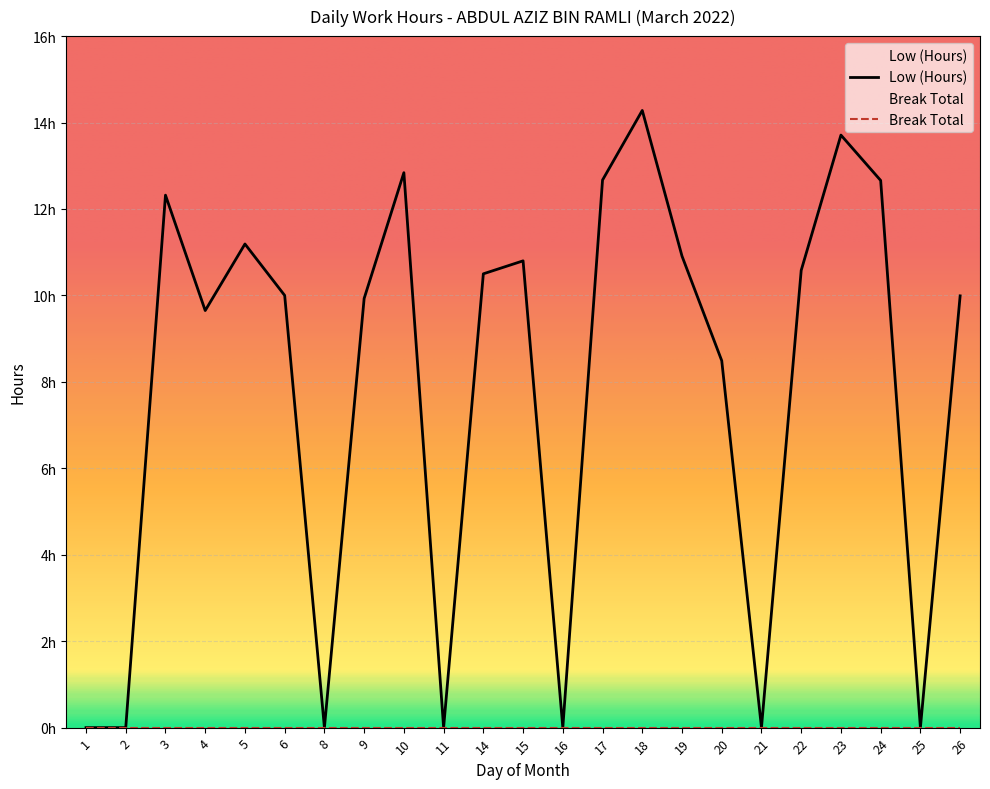

List the labels in order of value, largest first.

18, 23, 10, 17, 24, 3, 5, 19, 15, 22, 14, 6, 26, 9, 4, 20, 1, 2, 8, 11, 16, 21, 25